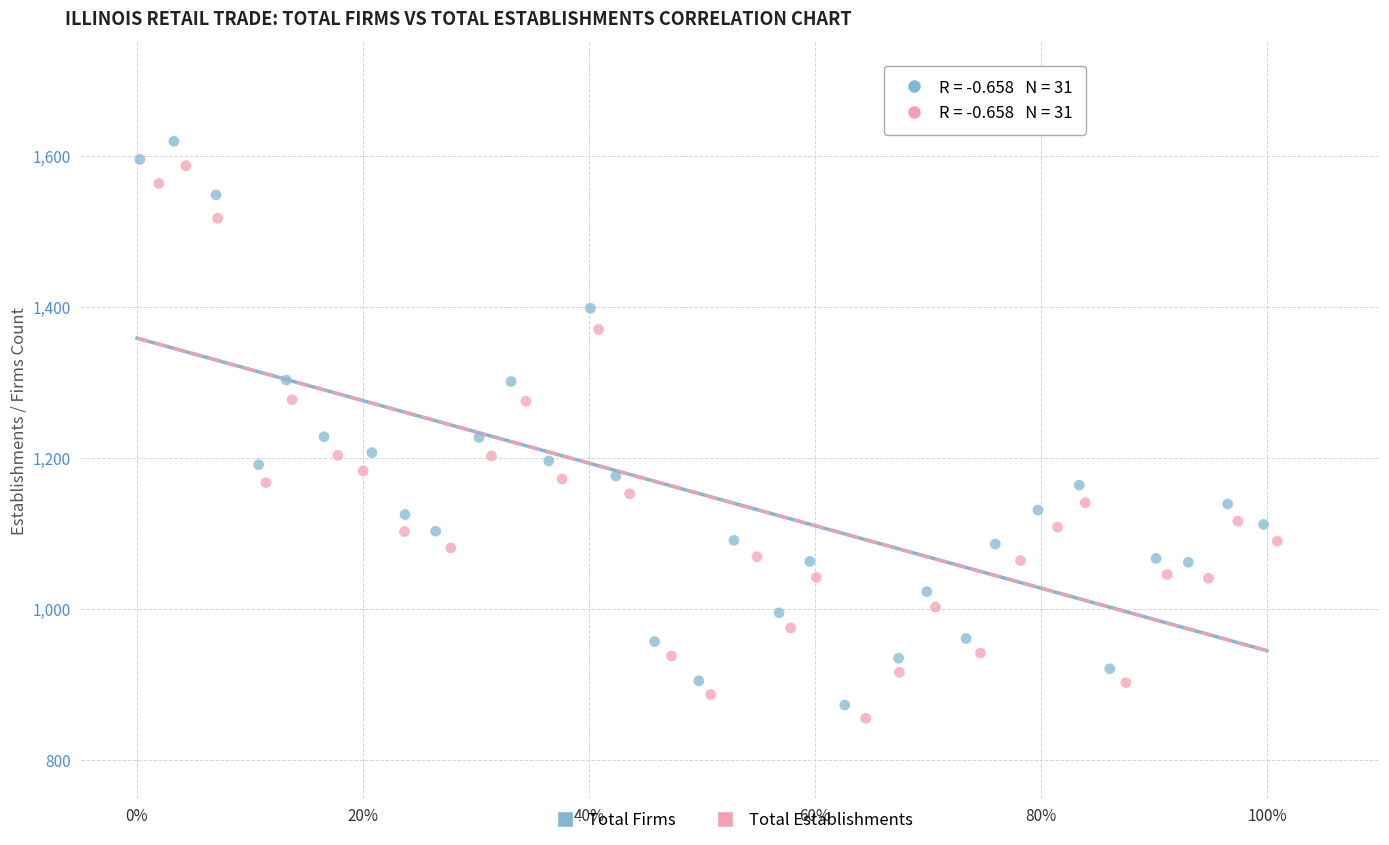

Which series has the largest Y range (max minus min)?

Total Firms